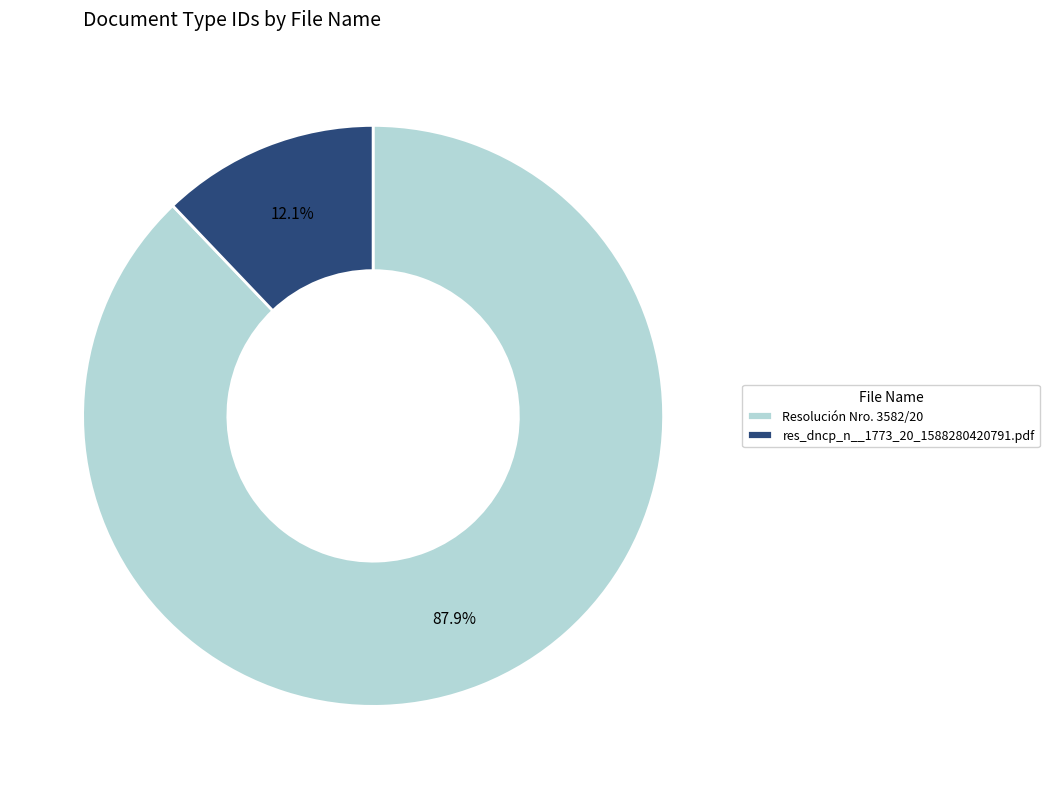

What is the ratio of the value at res_dncp_n__1773_20_1588280420791.pdf to the value at Resolución Nro. 3582/20?

0.1